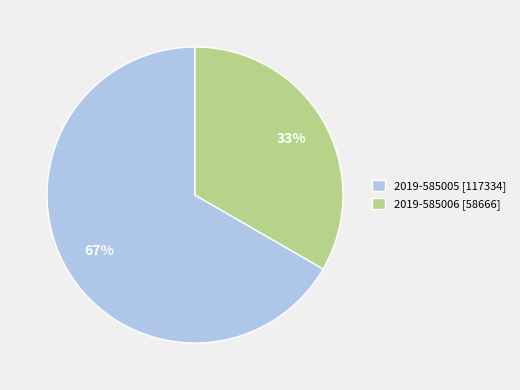

What is the smallest slice in the pie chart?

2019-585006